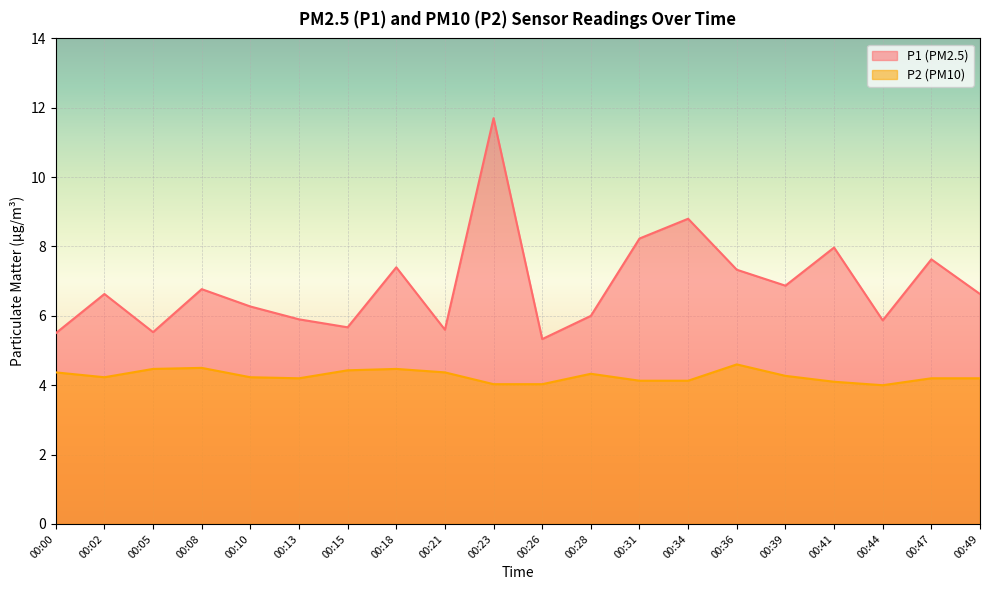

Where is P1 nearest to the value 8?

00:41